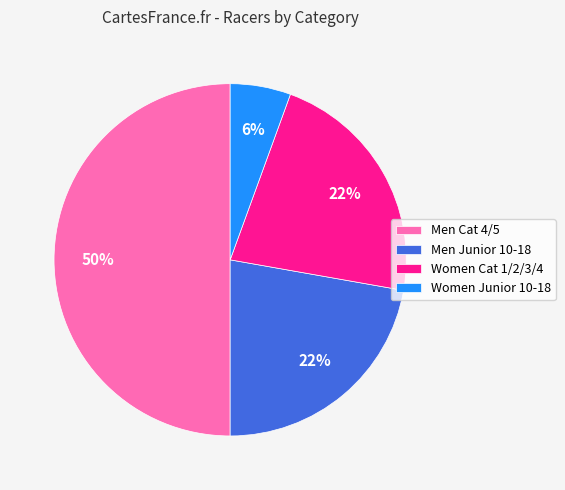

Is the sum of Men Cat 4/5 and Women Cat 1/2/3/4 greater than half?

Yes